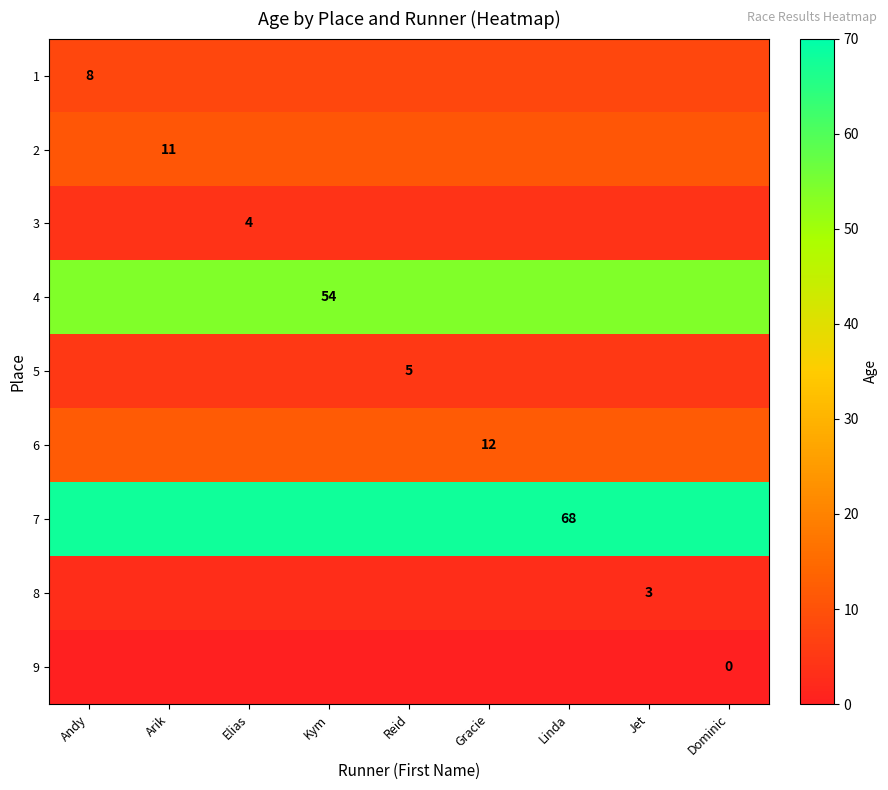

Is it true that 2 equals 6 at Arik?

False